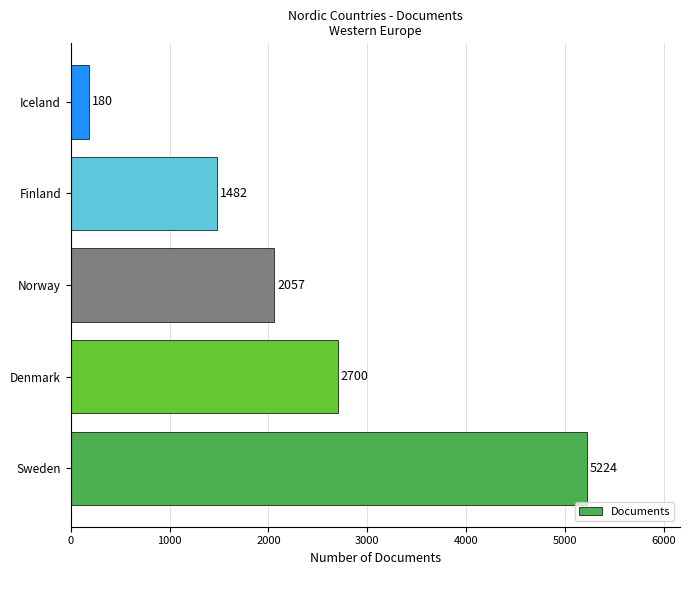

Approximately how many times larger is the value at Sweden compared to Finland?

3.5